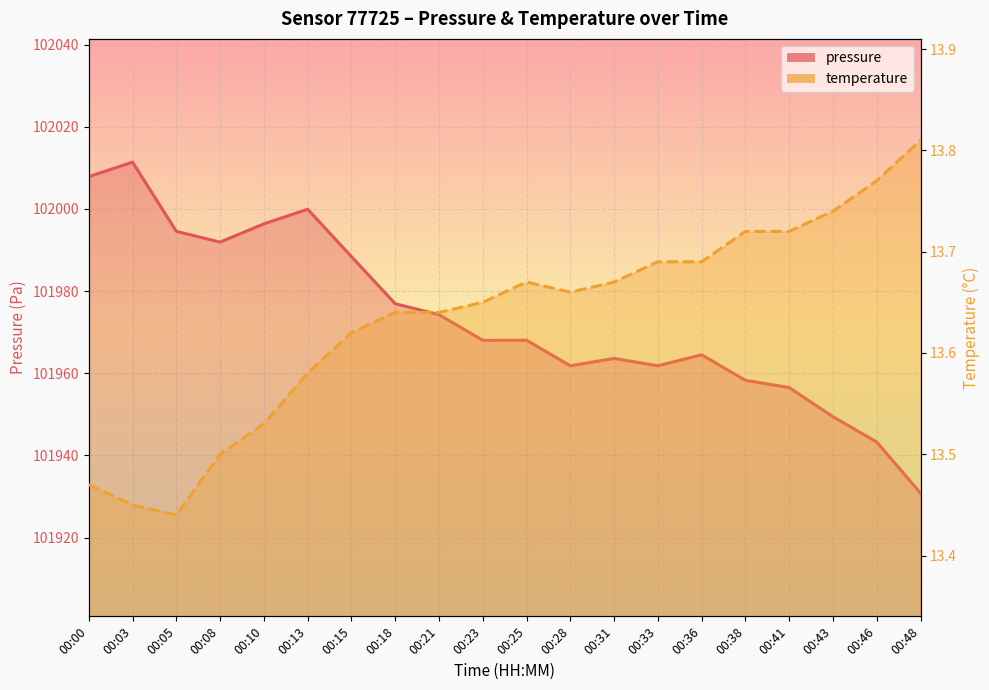

What is the minimum value shown in the chart?

13.4